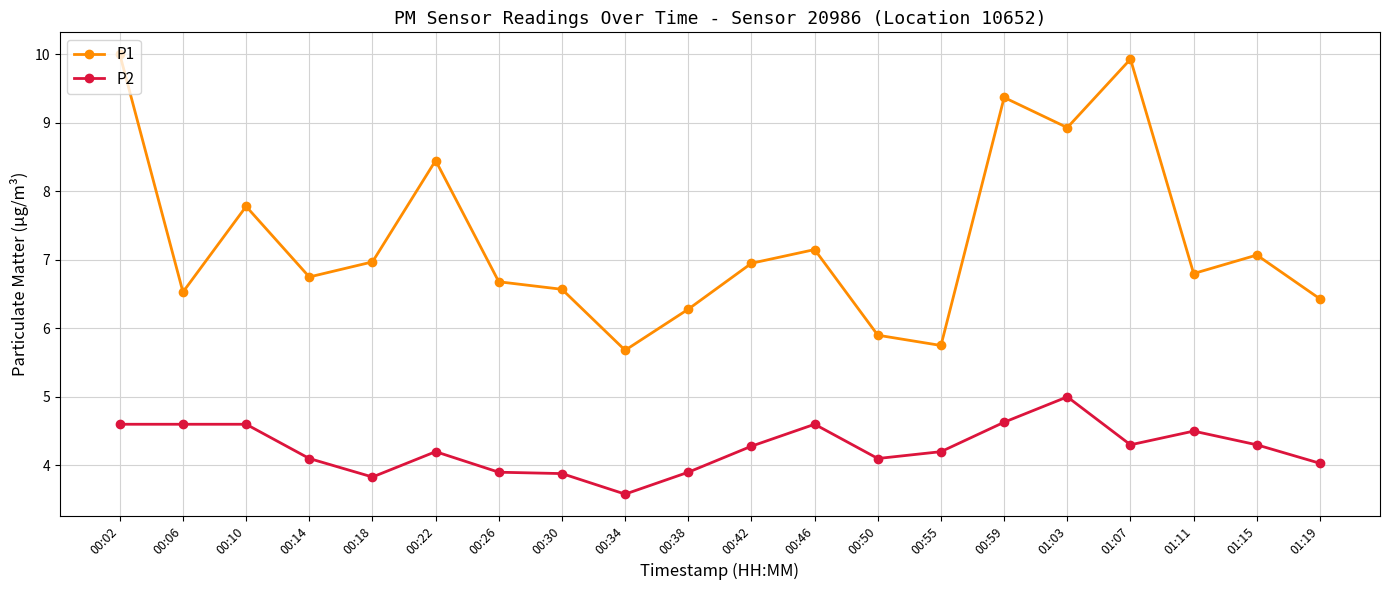

Rank the series by their maximum value, from highest to lowest.

P1, P2